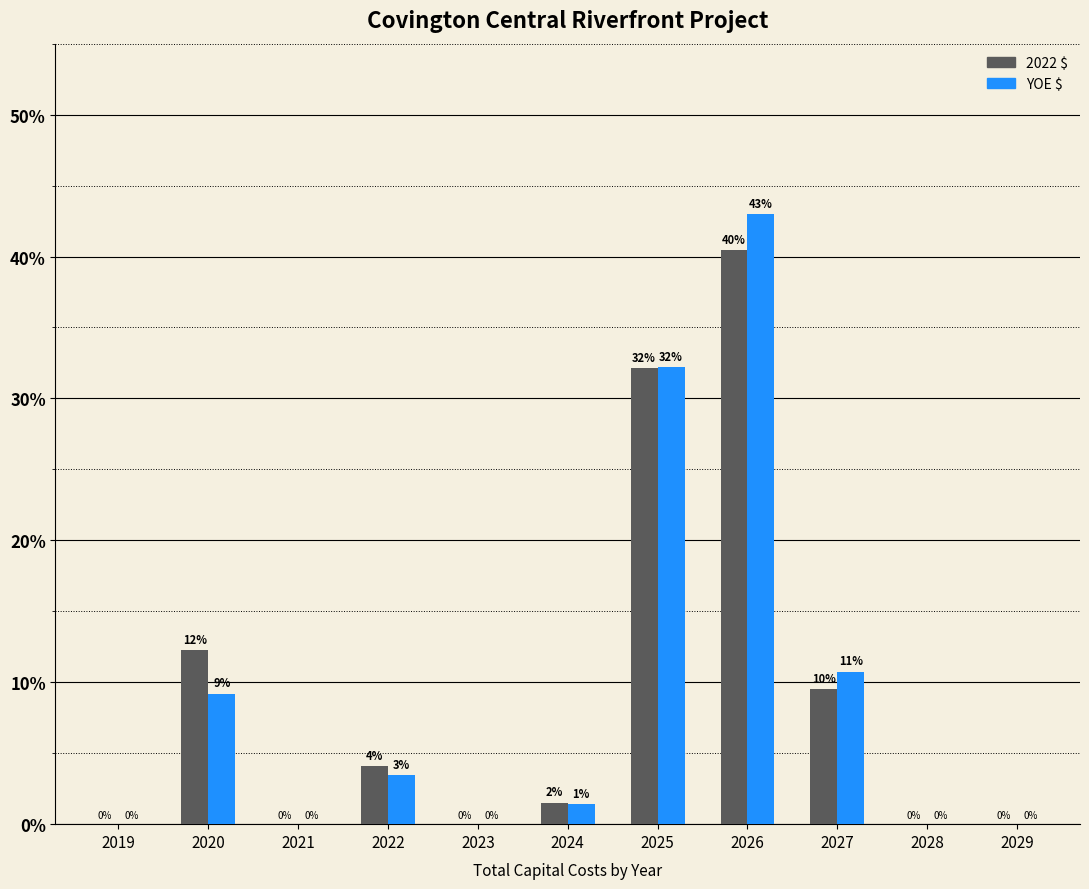

Where does the 2022 $ series first go above 1?

2020